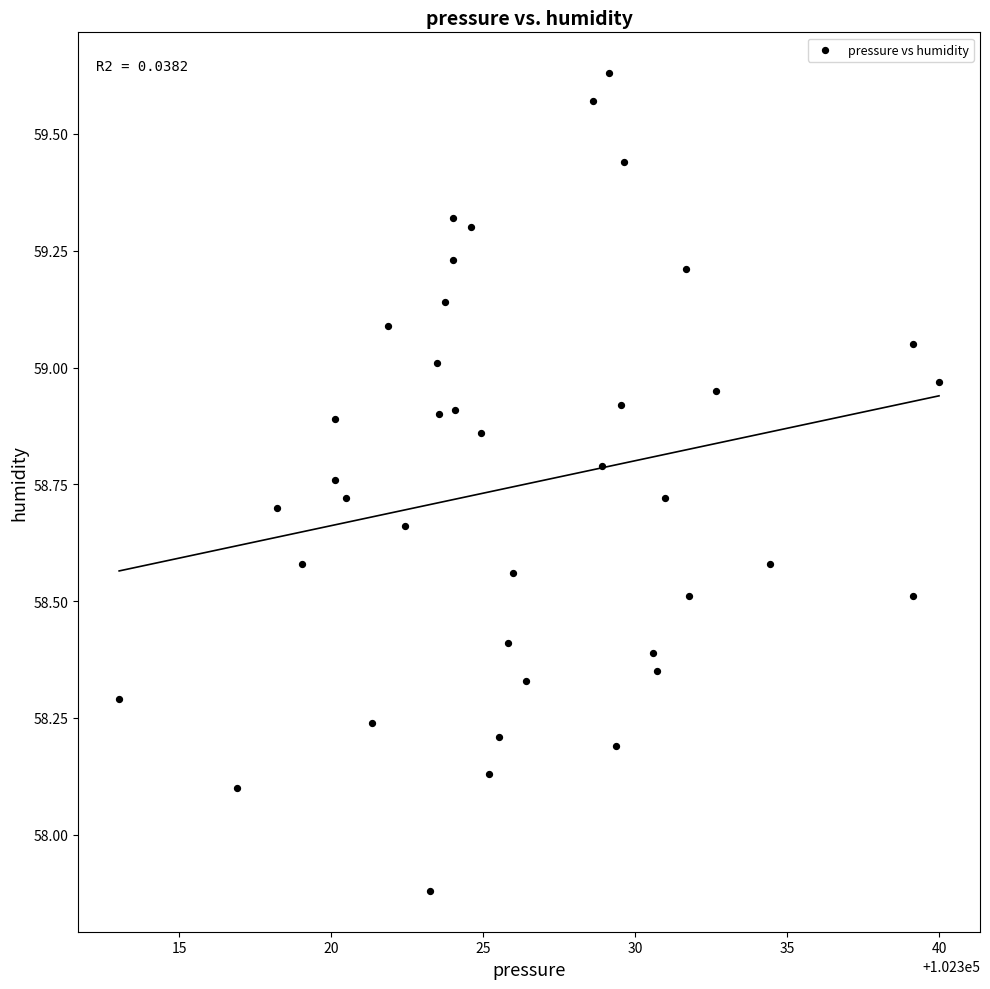

What is the range of X values (max minus min)?

27.0